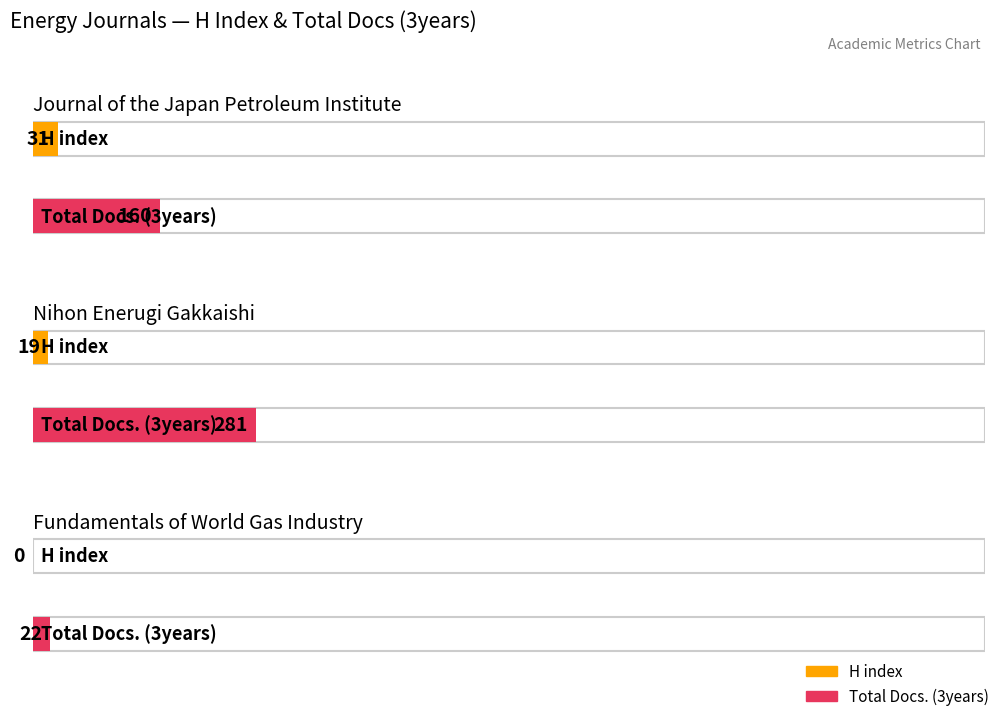

The value of Total Docs. (3years) at Journal of the Japan Petroleum Institute is 160. True or false?

True